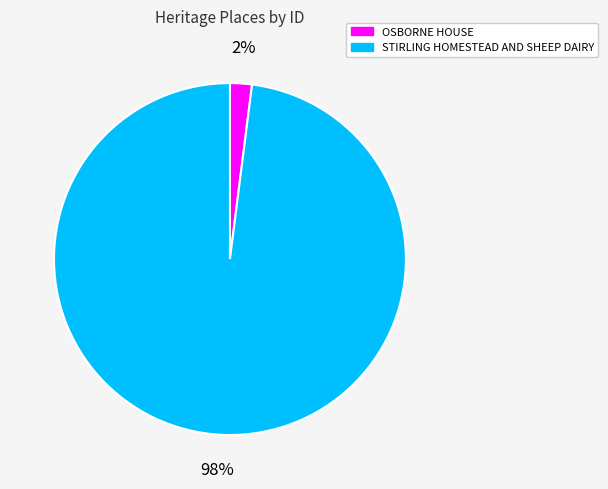

Which slice represents more than half of the pie?

STIRLING HOMESTEAD AND SHEEP DAIRY